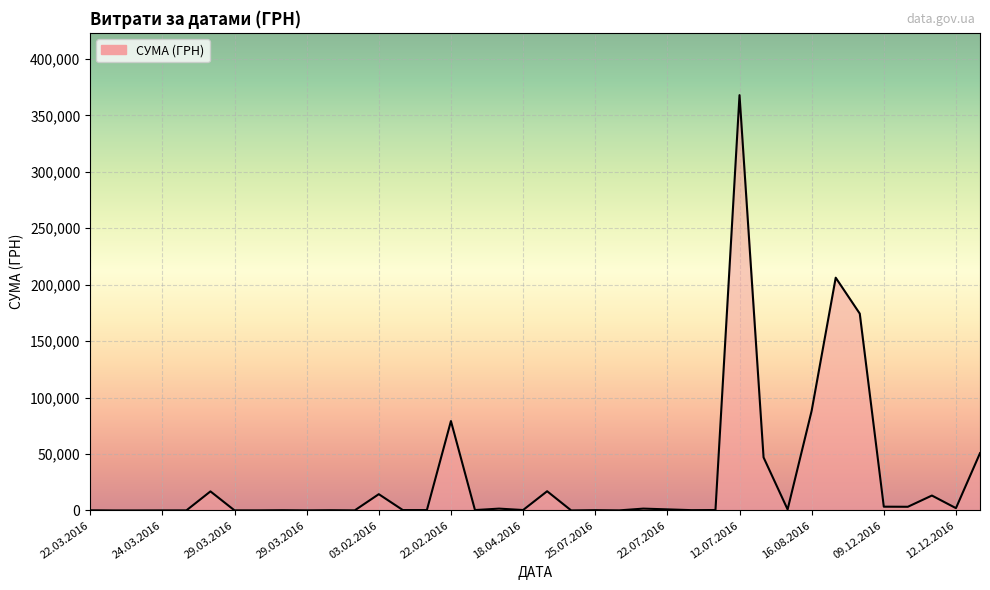

What is the sum of all values?

1093072.2